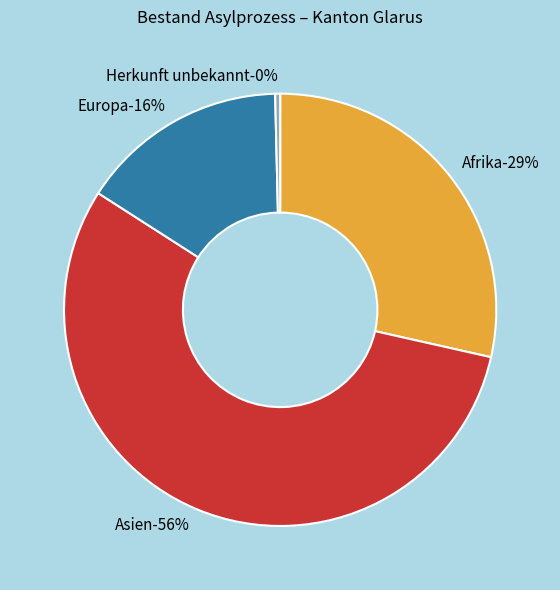

Combined, what portion of the pie is Europa and Herkunft unbekannt?

15.9%